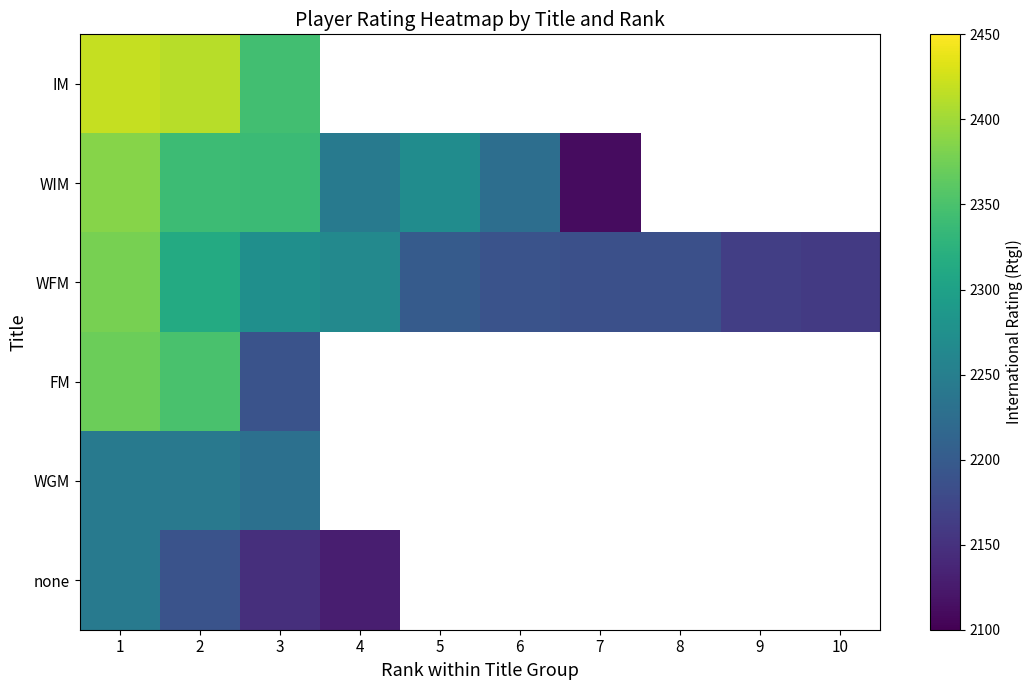

Rank the series at 1 from lowest to highest value.

WGM, none, FM, WFM, WIM, IM